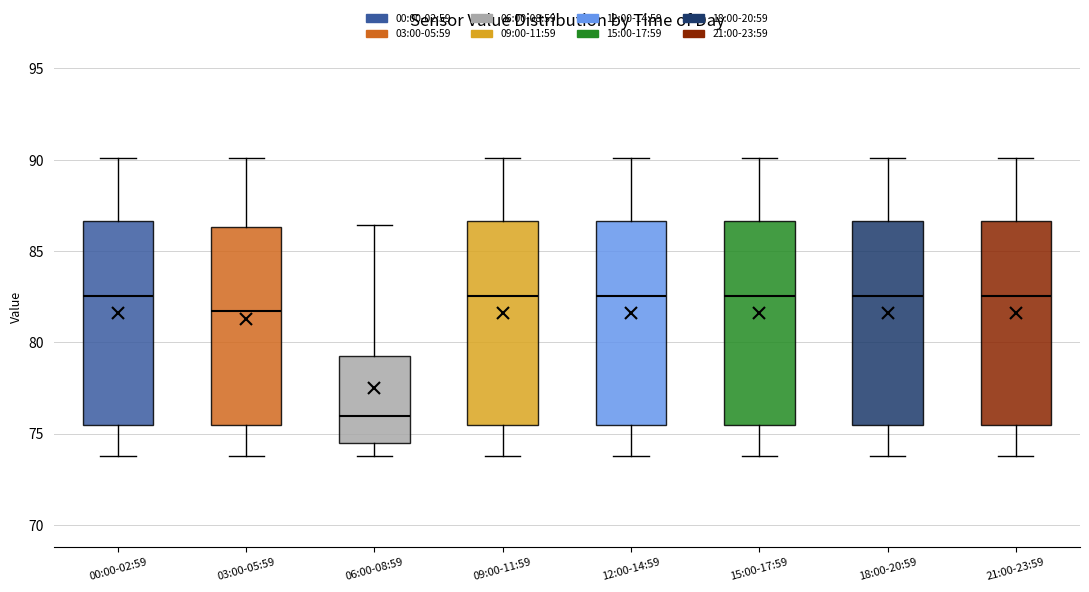

Reading left to right, read every box against the y-axis: the position of its median line, the range the box covers, and the ends of its whiskers. The values are not printed on the chart, so give them approximately, as read against the axis.

00:00-02:59: median 82.5, box 75.5 to 86.5, whiskers 74.0 to 90.0
03:00-05:59: median 81.5, box 75.5 to 86.5, whiskers 74.0 to 90.0
06:00-08:59: median 76.0, box 74.5 to 79.5, whiskers 74.0 to 86.5
09:00-11:59: median 82.5, box 75.5 to 86.5, whiskers 74.0 to 90.0
12:00-14:59: median 82.5, box 75.5 to 86.5, whiskers 74.0 to 90.0
15:00-17:59: median 82.5, box 75.5 to 86.5, whiskers 74.0 to 90.0
18:00-20:59: median 82.5, box 75.5 to 86.5, whiskers 74.0 to 90.0
21:00-23:59: median 82.5, box 75.5 to 86.5, whiskers 74.0 to 90.0